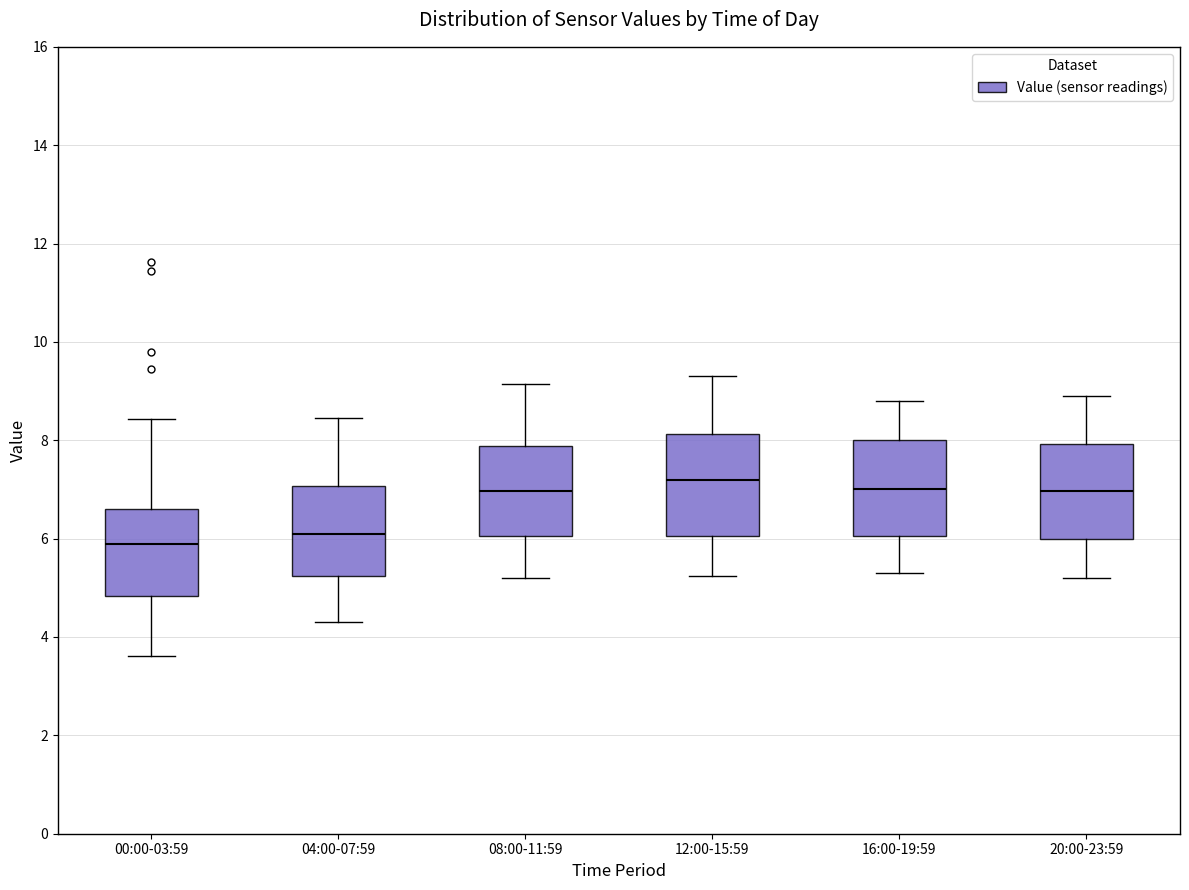

Which box's median line is the lowest?

00:00-03:59